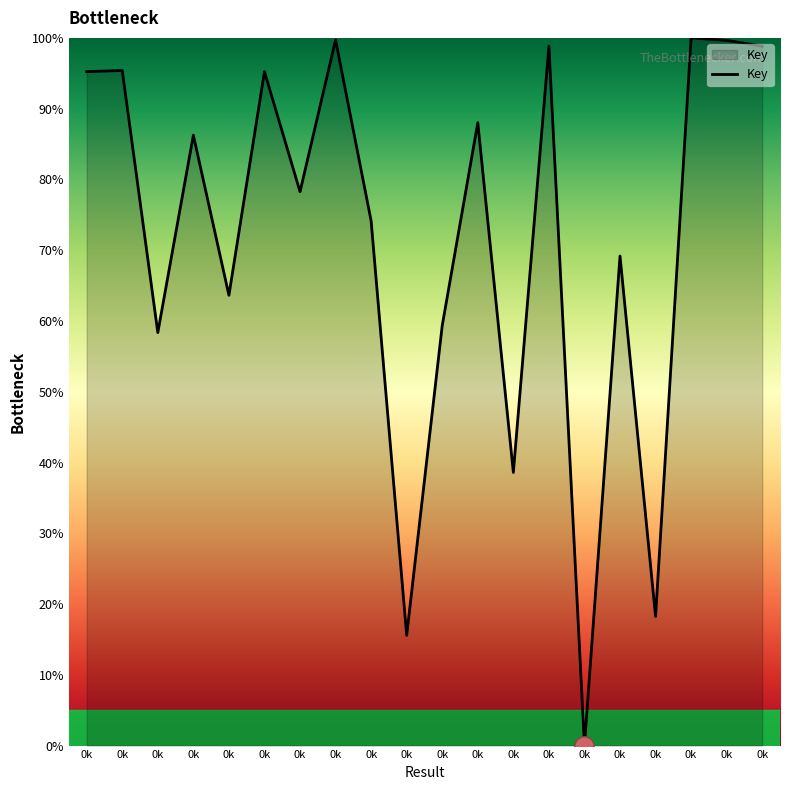

At which category does the chart reach its peak across all series?

0k